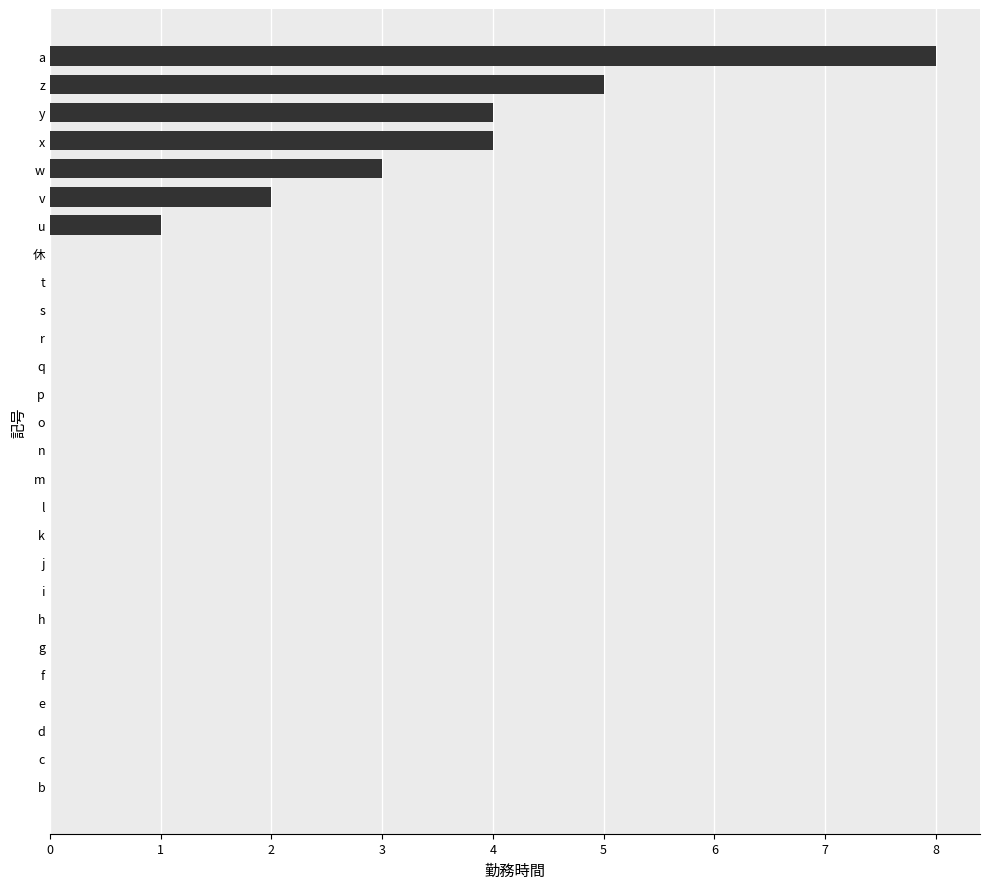

What value does the data have at x?

4